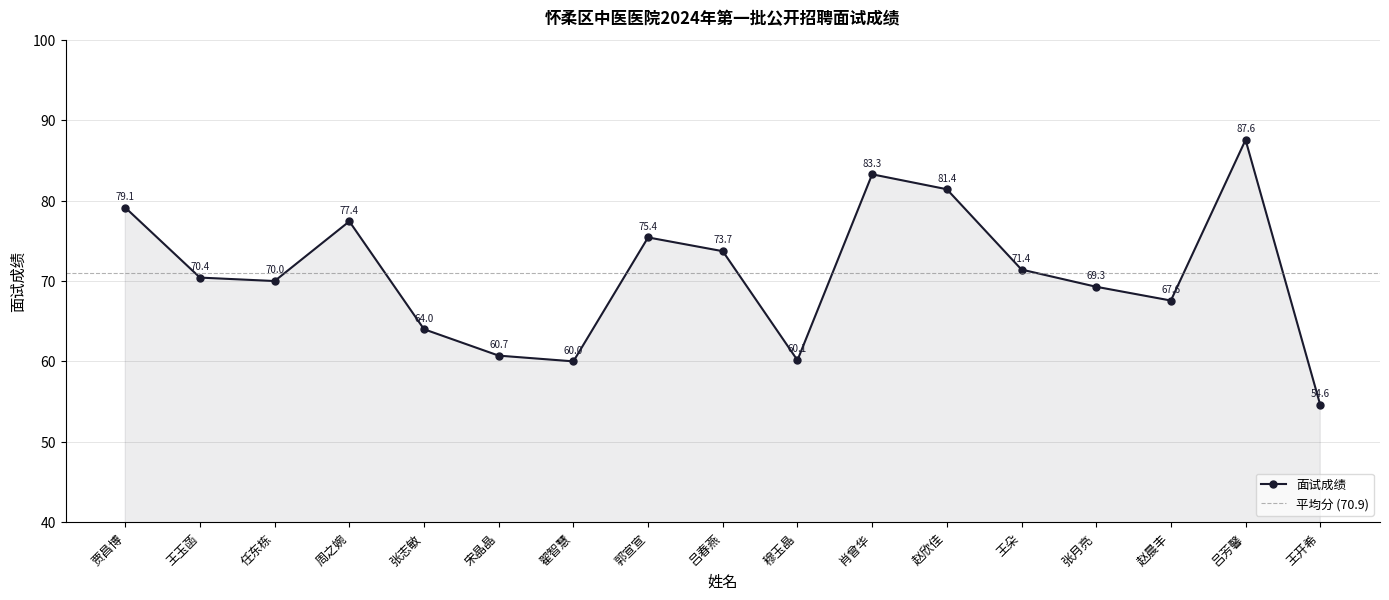

List the labels in order of value, smallest first.

王开希, 翟智慧, 穆玉晶, 宋晶晶, 张志敏, 赵晨丰, 张月亮, 任东栋, 王玉菡, 王朵, 吕春燕, 郭宣宣, 周之婉, 贾昌博, 赵欣佳, 肖曾华, 吕芳馨